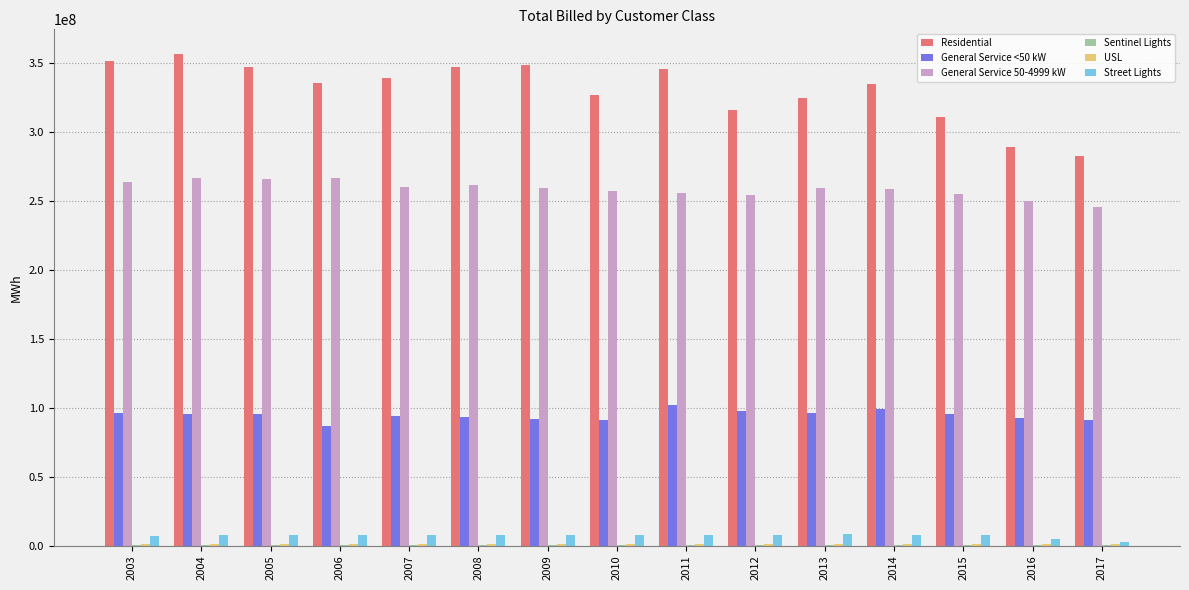

Is the value of General Service 50-4999 kW at 2014 greater than the value of Residential at 2009?

No